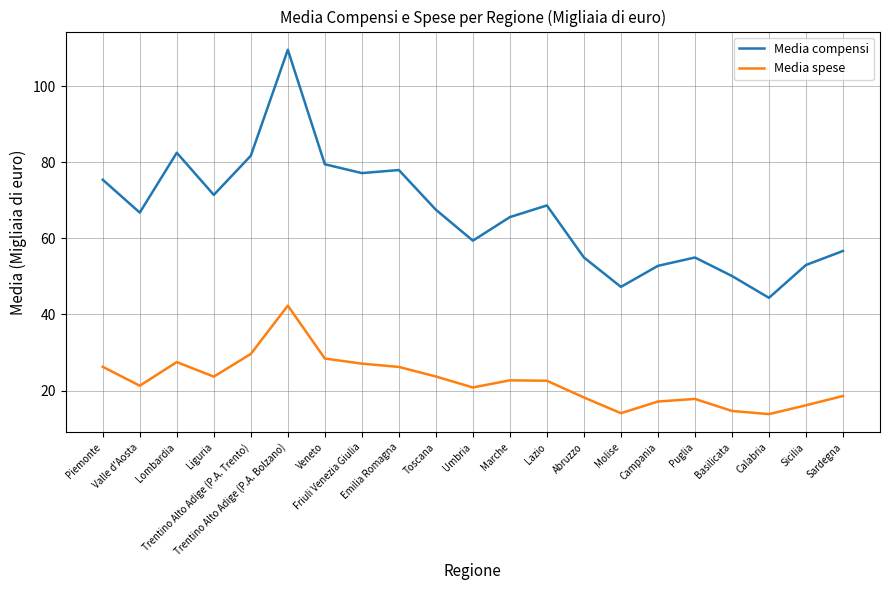

How many interior local peaks does the Media spese series have?

4